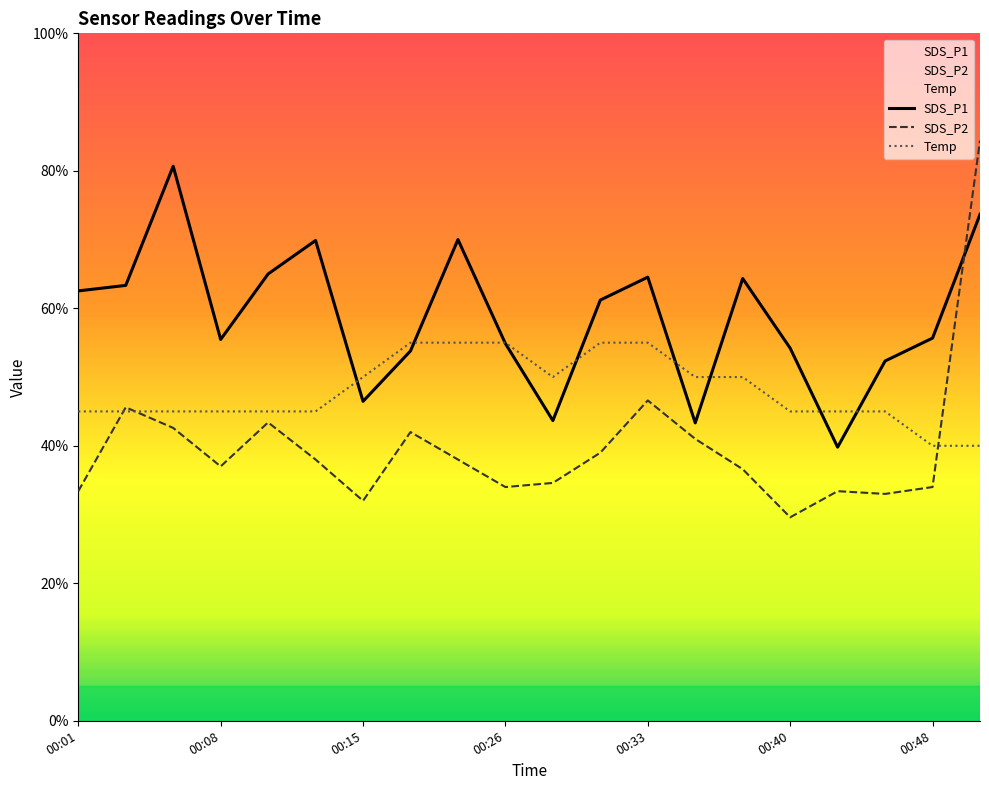

How many values in the SDS_P2 series are below 5?

3